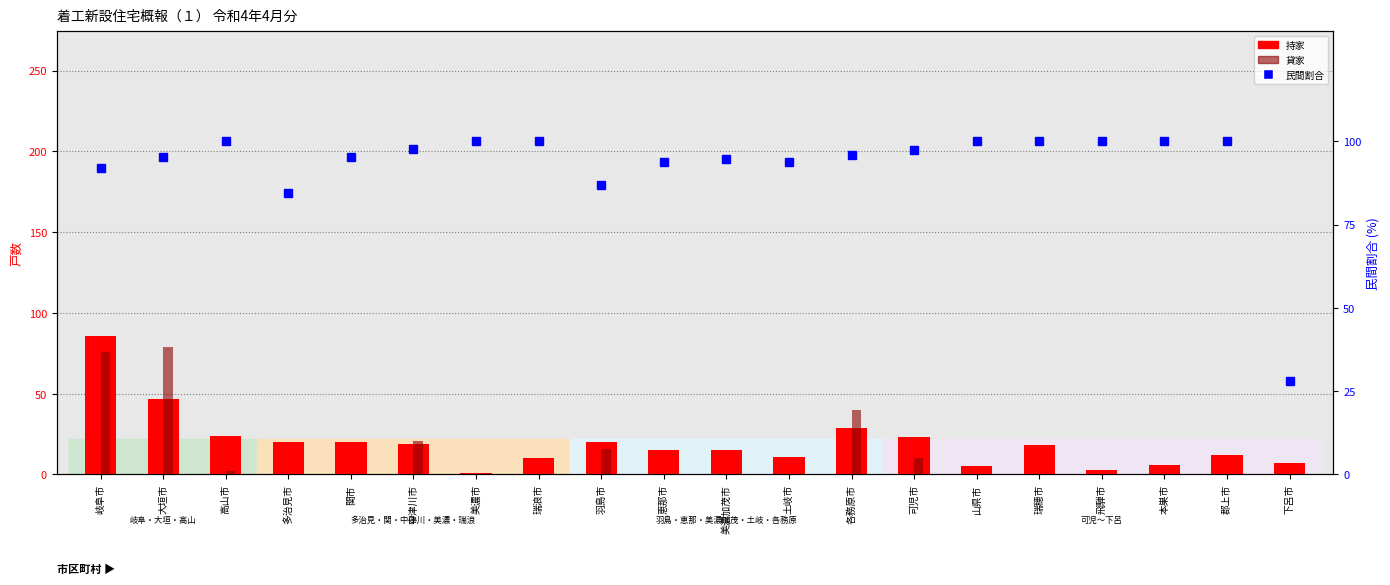

Which has a higher value, 各務原市 or 土岐市?

各務原市